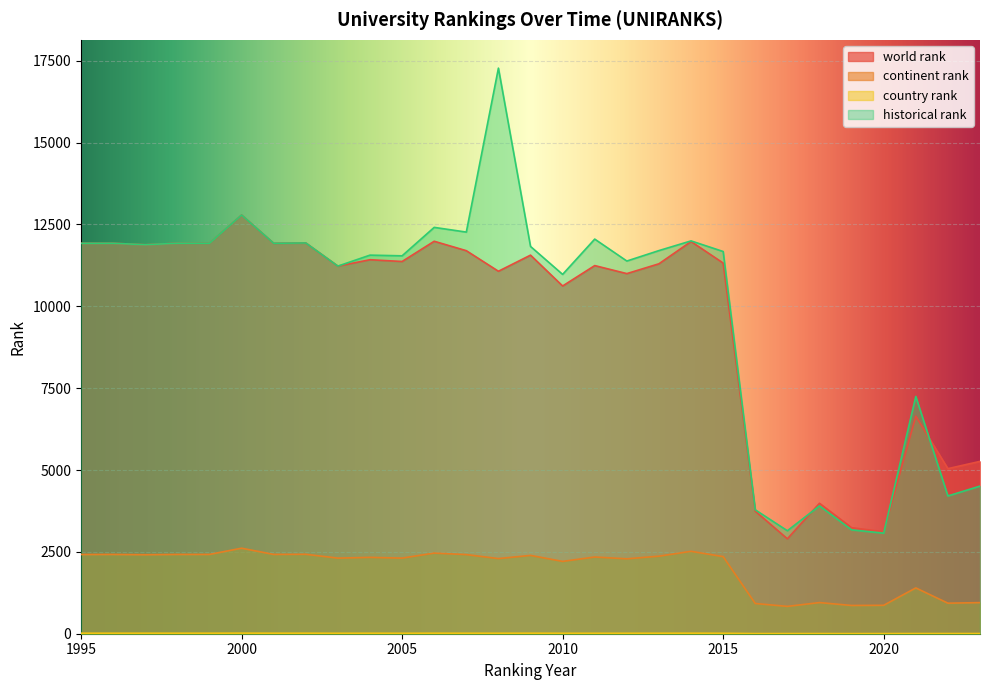

Reading right to left, extract all data points from this chart.

world rank: 5264	5042	6644	3114	3239	3984	2899	3743	11321	11979	11299	10999	11244	10621	11563	11071	11699	11987	11369	11423	11228	11935	11926	12788	11926	11926	11881	11926	11926
continent rank: 950	933	1399	868	863	951	835	923	2355	2517	2368	2288	2343	2209	2392	2295	2417	2463	2309	2332	2309	2426	2422	2612	2422	2422	2413	2422	2420
country rank: 6	6	6	5	4	5	5	5	14	16	15	14	14	14	16	15	15	16	14	15	14	16	16	18	16	16	16	16	16
historical rank: 4509	4208	7247	3072	3173	3905	3145	3785	11674	11998	11702	11383	12053	10975	11829	17275	12267	12411	11542	11563	11228	11935	11926	12788	11926	11926	11881	11926	11926